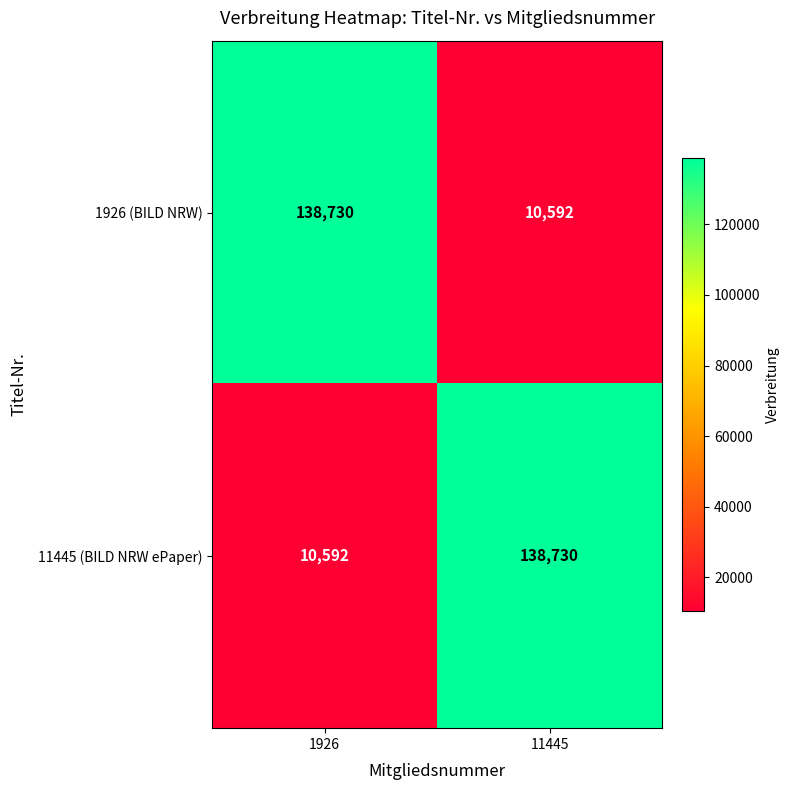

Is it true that 11445 (BILD NRW ePaper) equals 55910 at 11445?

False